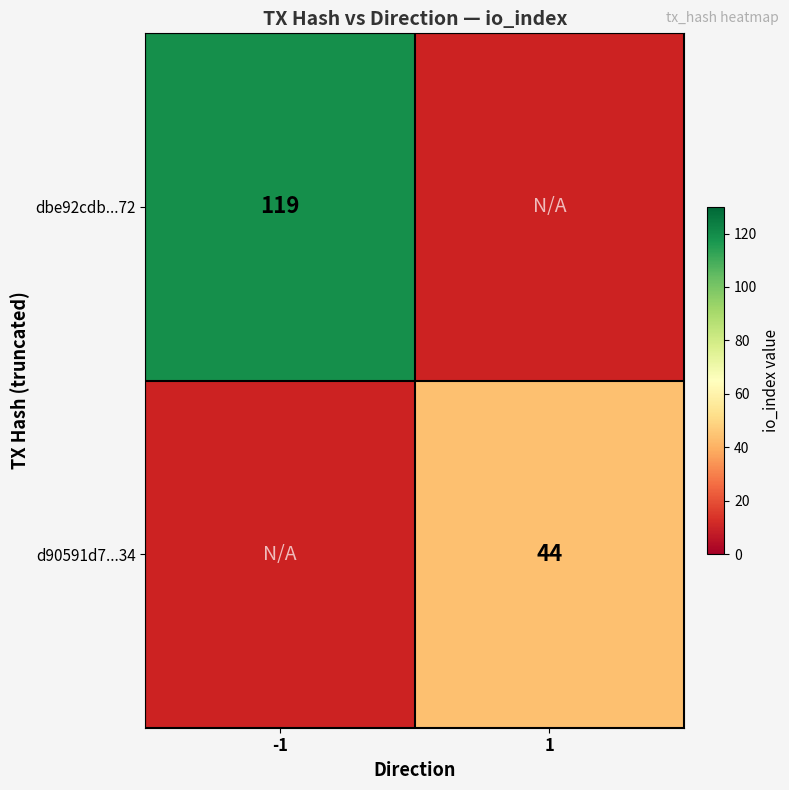

What is the smallest value displayed?

44.0